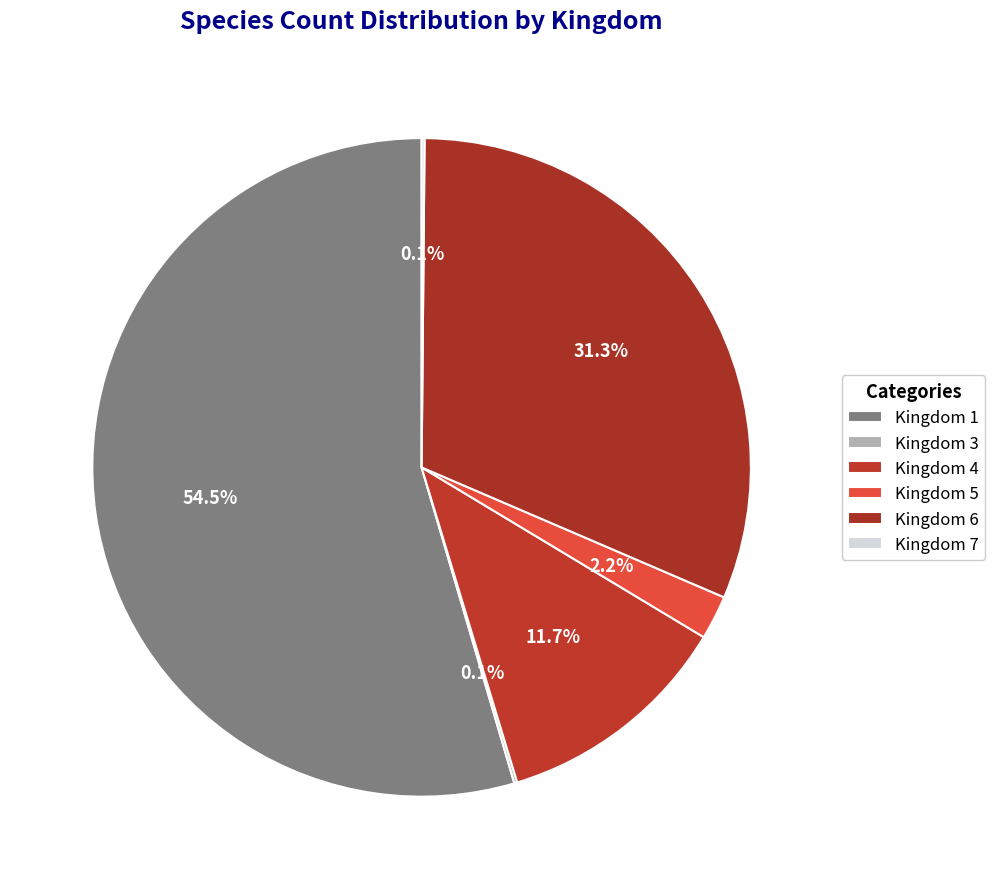

Count the number of slices in the pie.

6